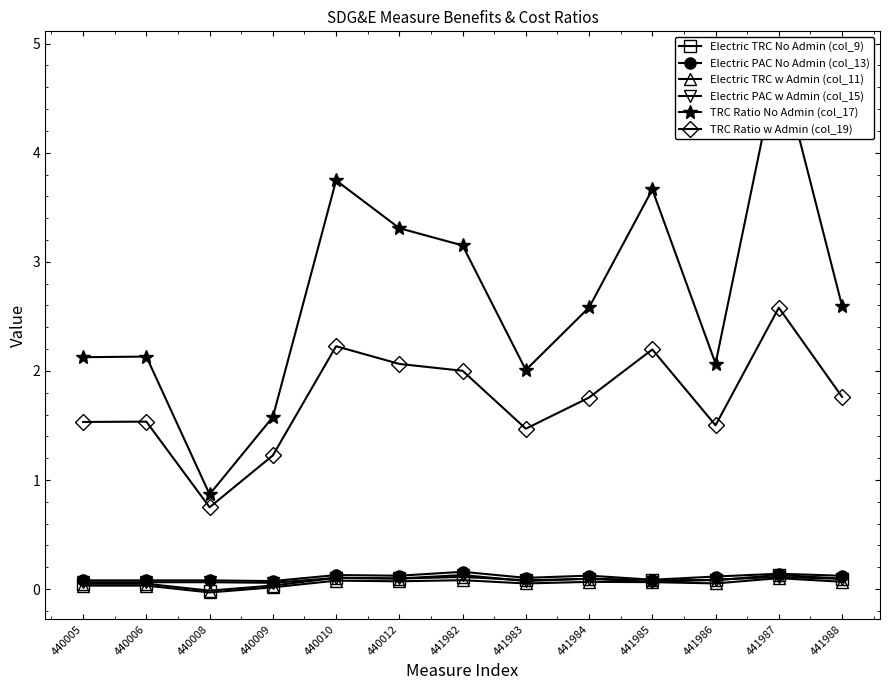

How many lines are shown in the chart?

6